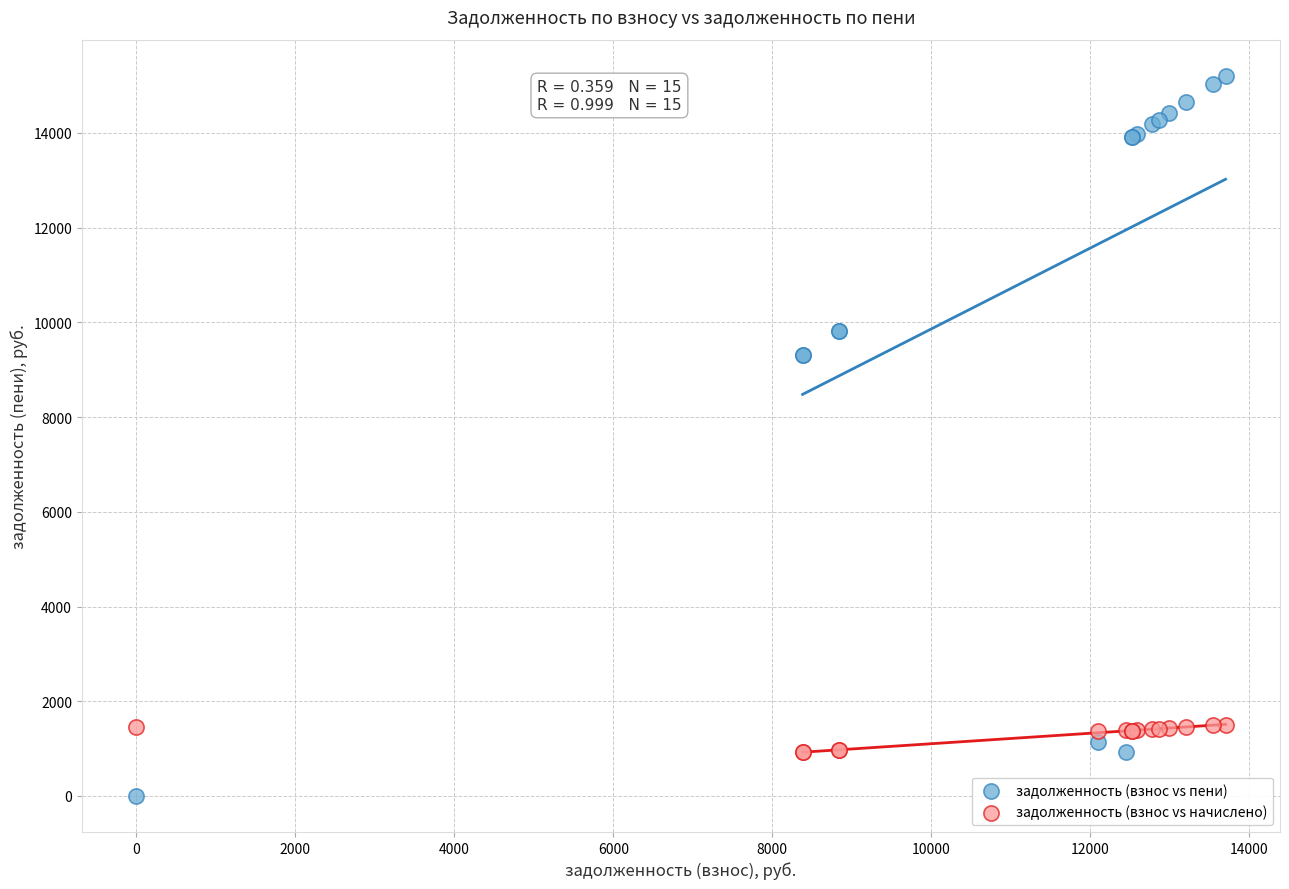

What are all the series names shown in the legend?

задолженность (взнос vs пени), задолженность (взнос vs начислено)